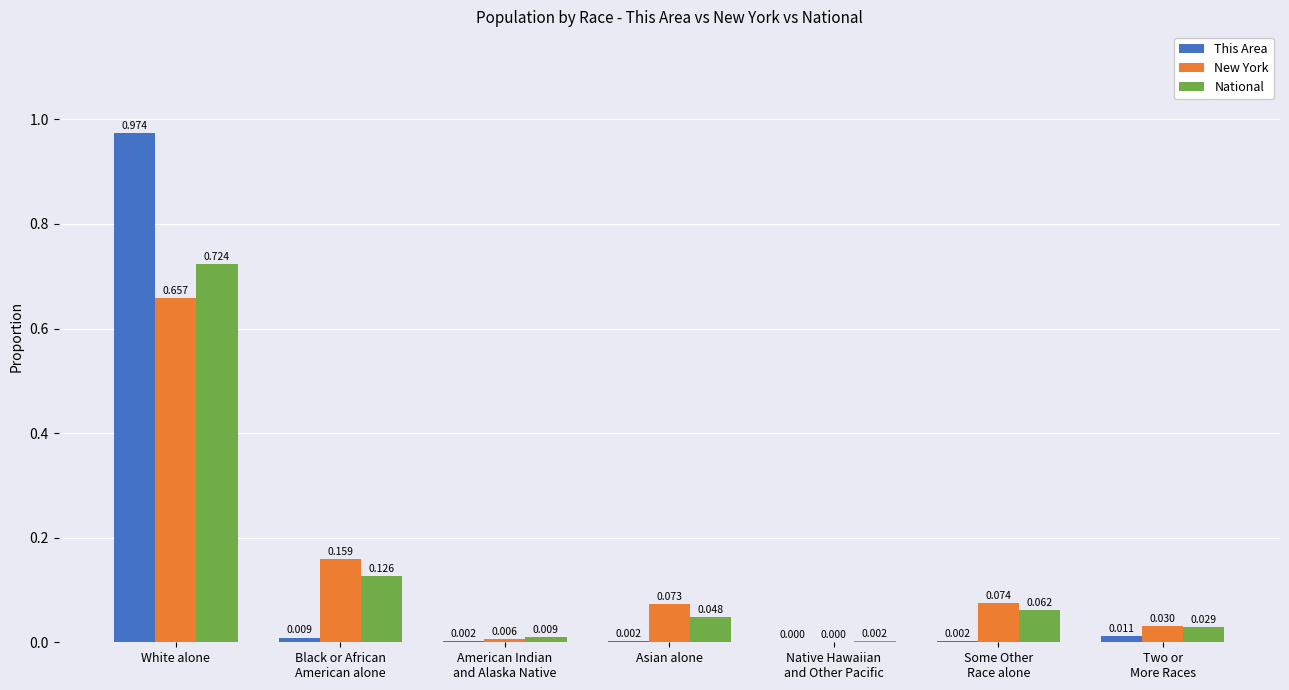

At which category does the chart reach its peak across all series?

White alone